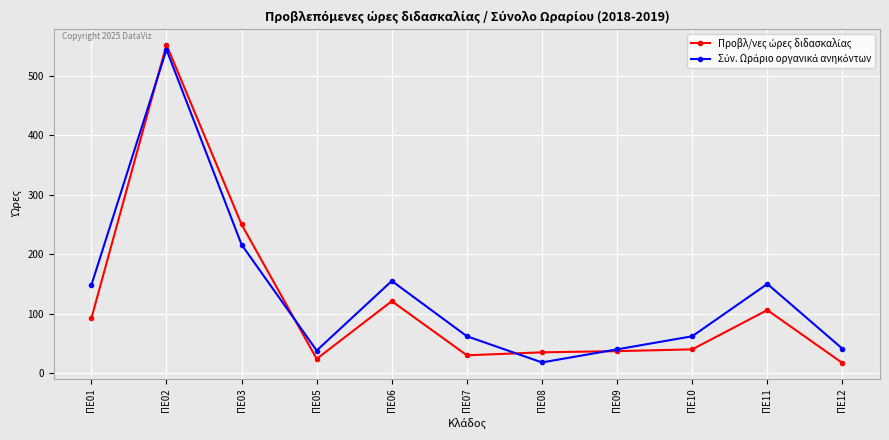

At which category is the sum across all series the highest?

ΠΕ02